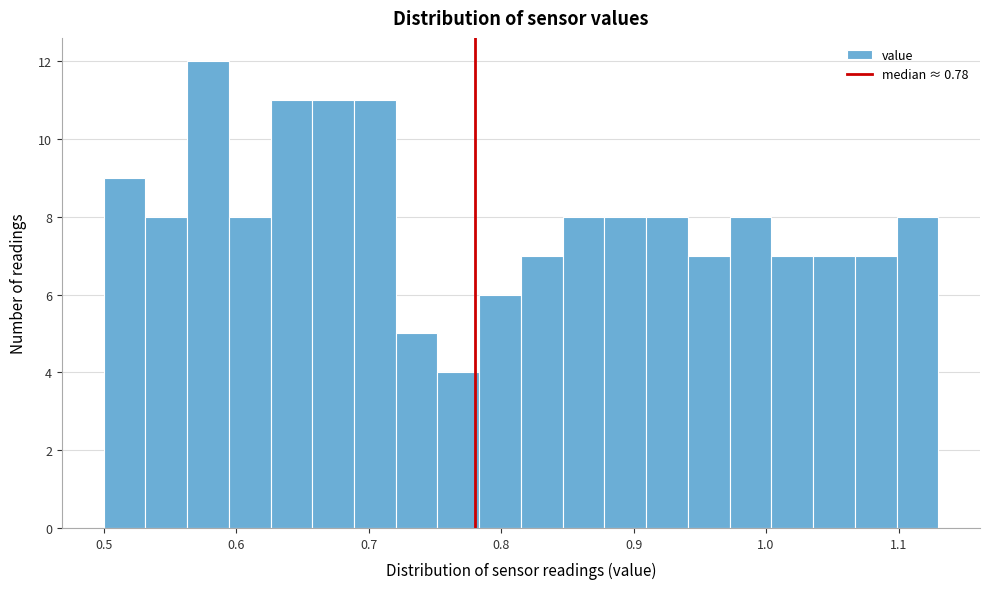

Around what value on the x-axis is the tallest bar? Give the approximate position of its centre, as read against the axis.

0.58